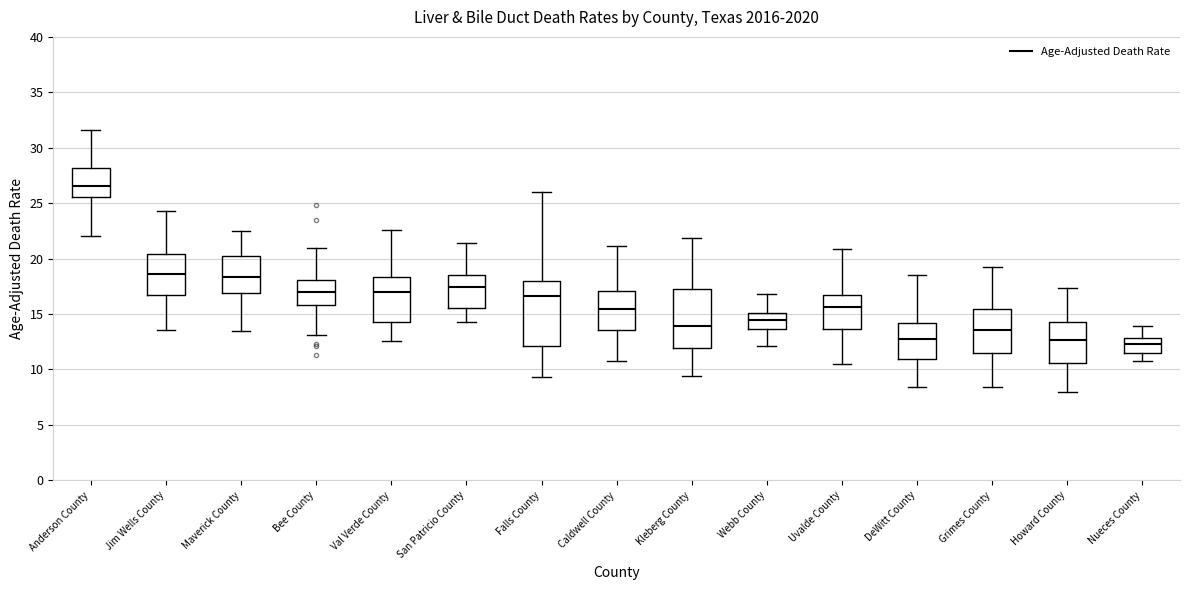

Where is the upper edge of the box for DeWitt County on the y-axis? The values are not printed on the chart, so give them approximately, as read against the axis.

14.0